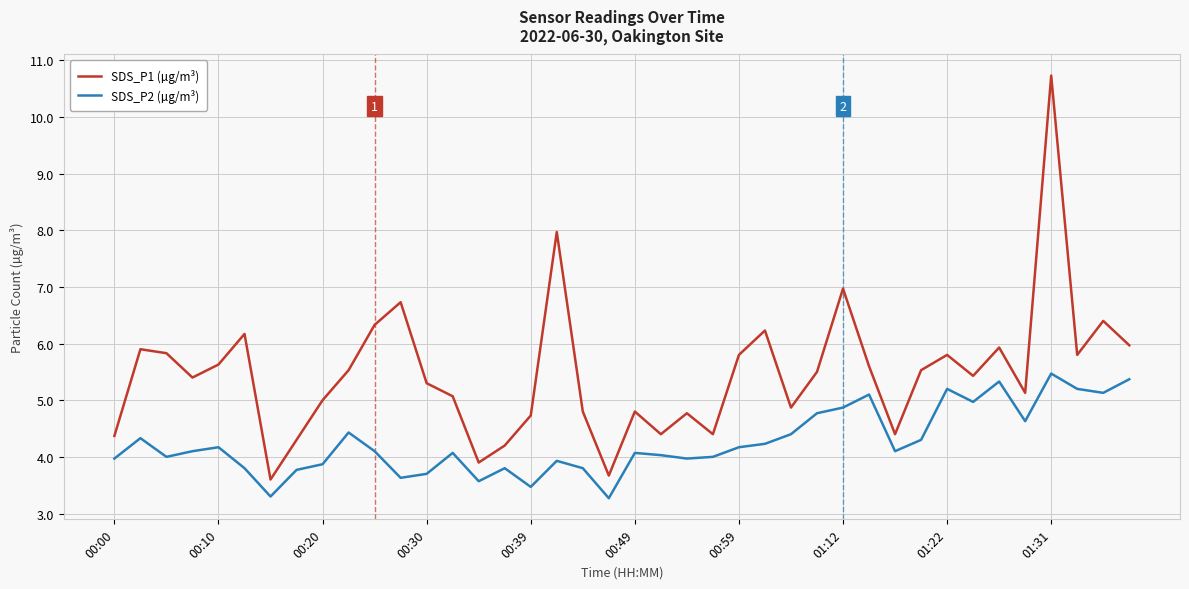

What is the highest value of the SDS_P2 (µg/m³) series?

5.5